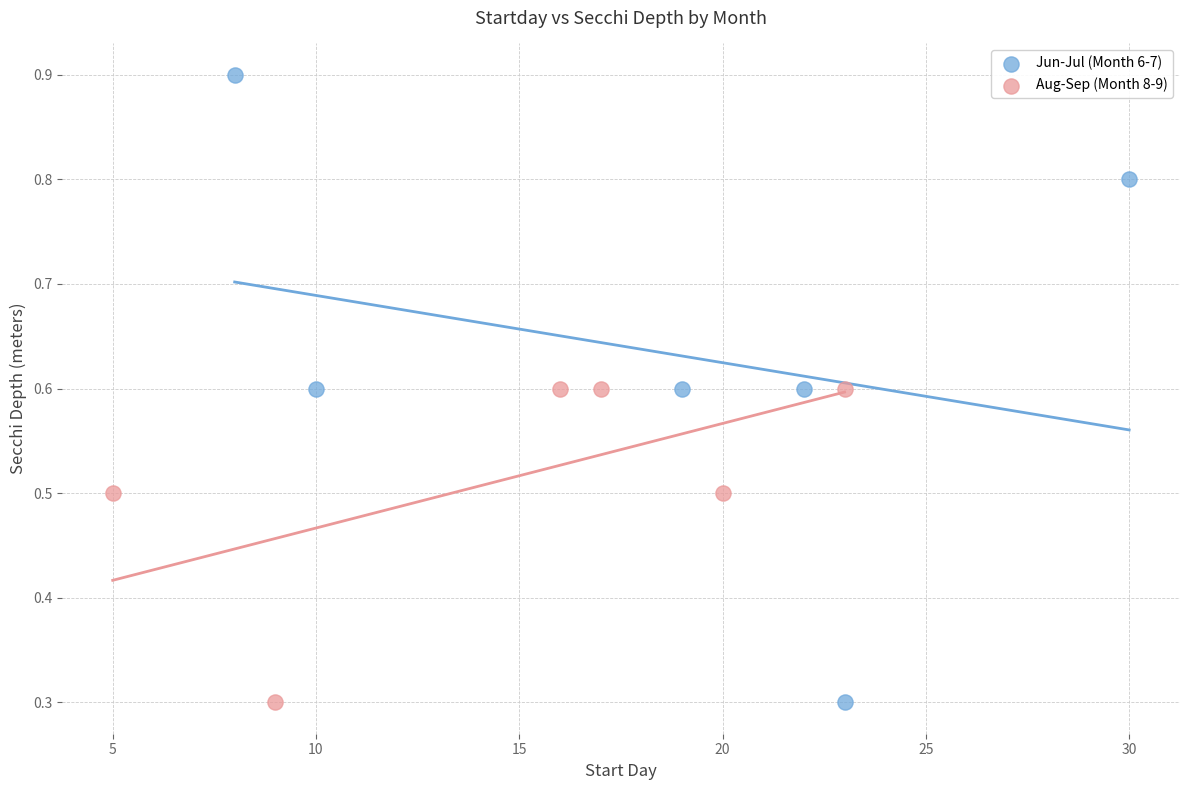

Which series contains the highest Y value?

Jun-Jul (Month 6-7)